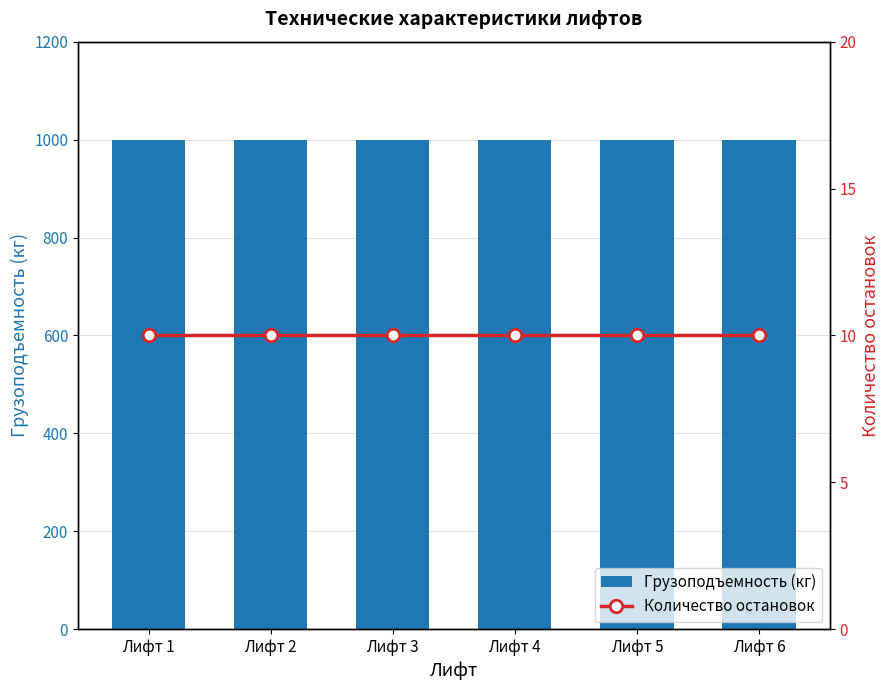

Are the bars grouped side by side (vs. stacked)?

Yes